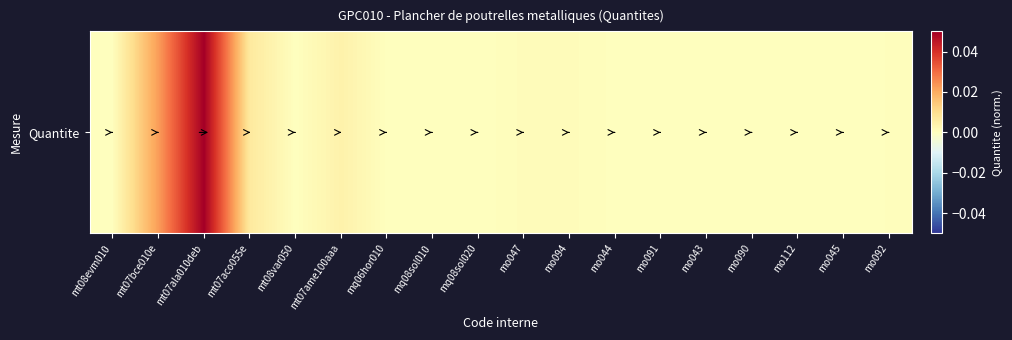

True or false: the data shows 0.0 at mt08var050.

False